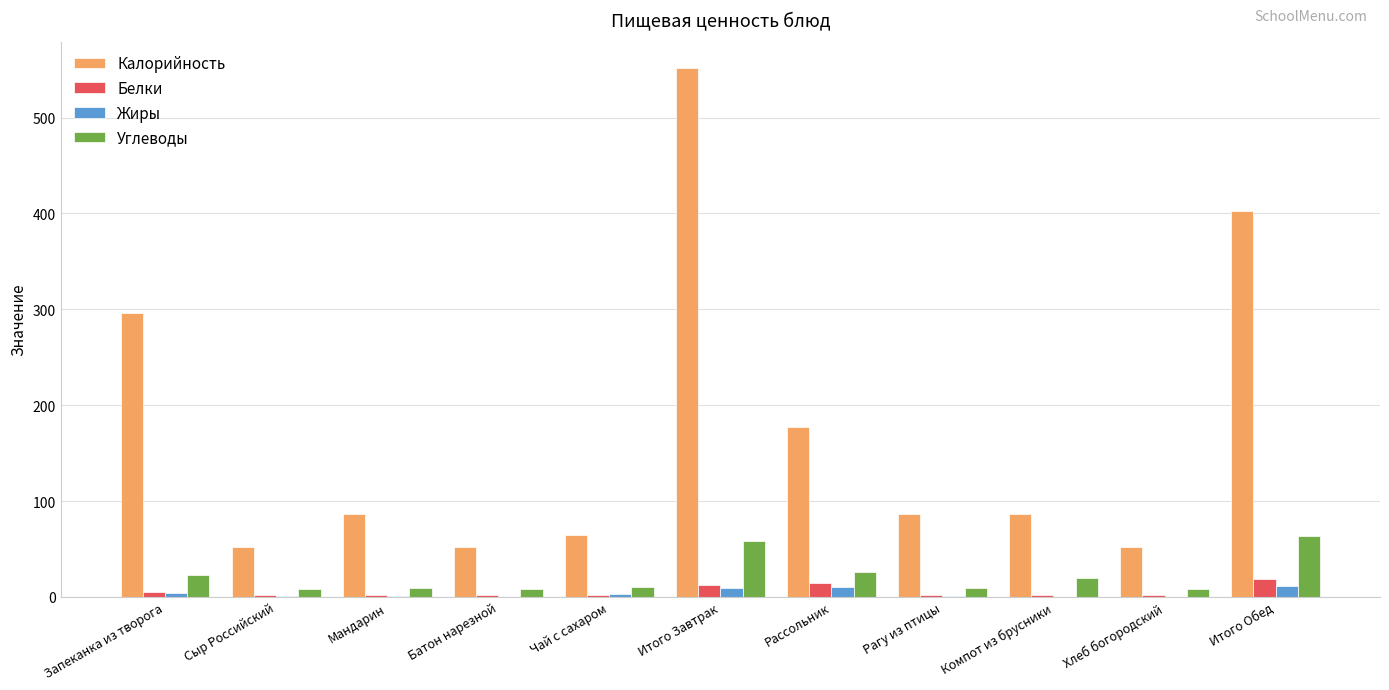

At which label does Белки reach its peak?

Итого Обед